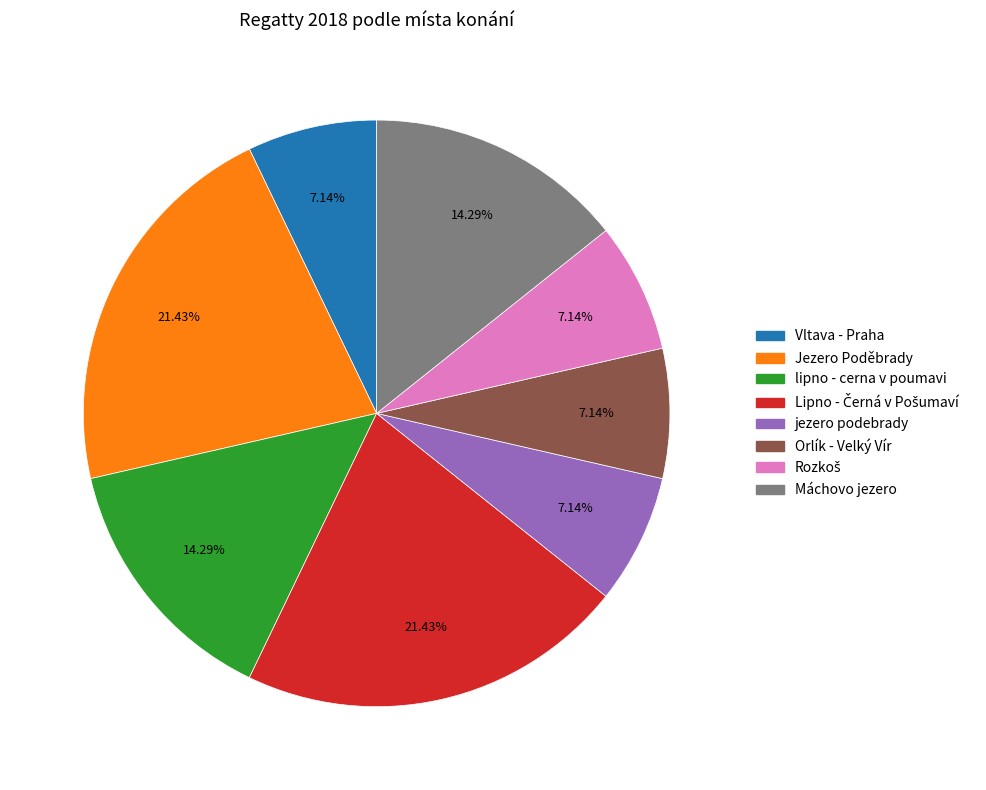

How many slices are in this pie chart?

8